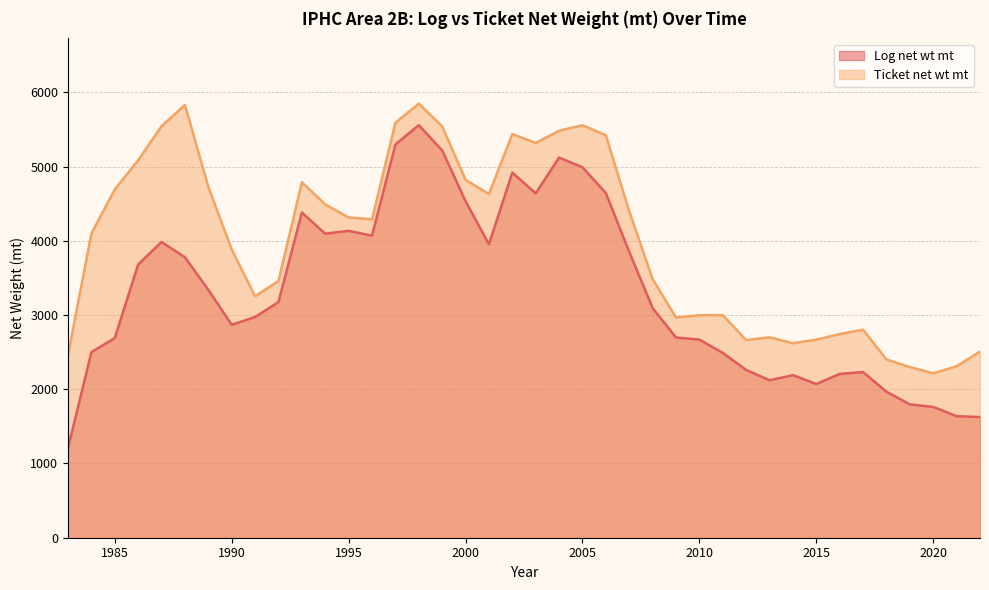

What are all the series names shown in the legend?

Log net wt mt, Ticket net wt mt